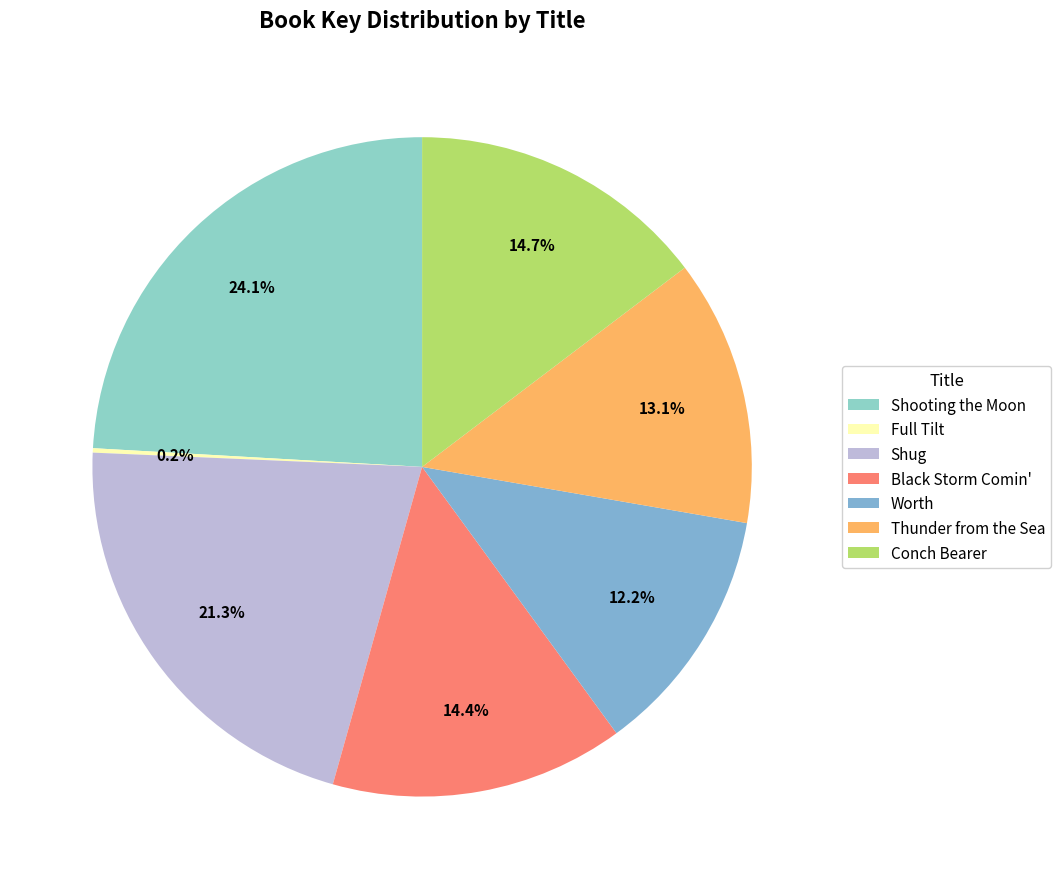

Combined, do Full Tilt and Thunder from the Sea account for over 50%?

No